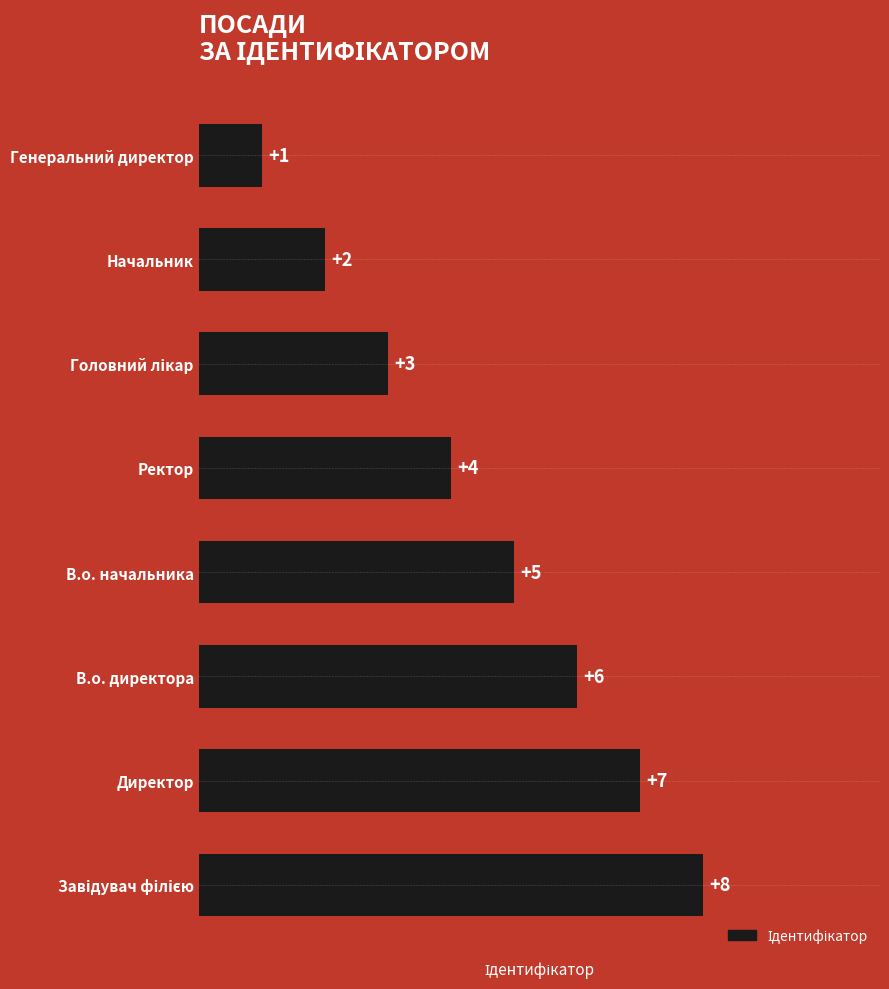

Count the values in the range 3 to 7.

5